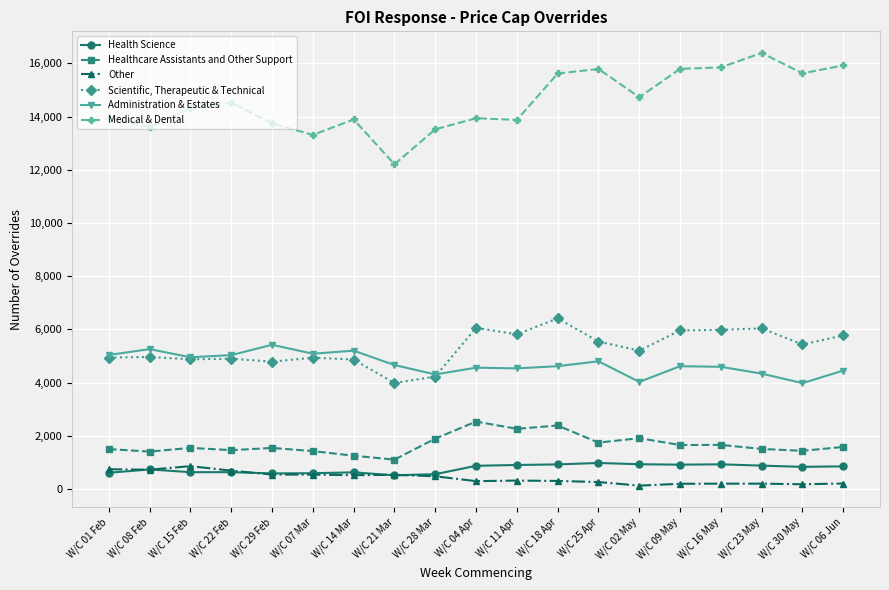

Rank the series by their maximum value, from lowest to highest.

Other, Health Science, Healthcare Assistants and Other Support, Administration & Estates, Scientific, Therapeutic & Technical, Medical & Dental